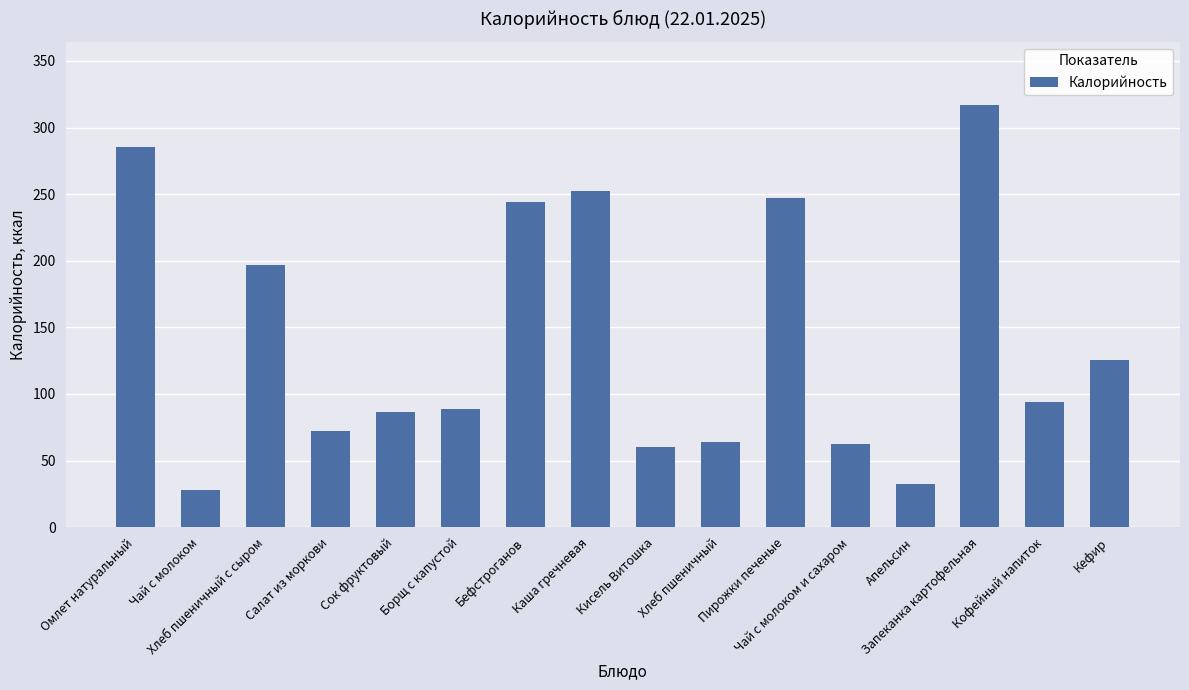

What is the minimum value shown in the chart?

28.2